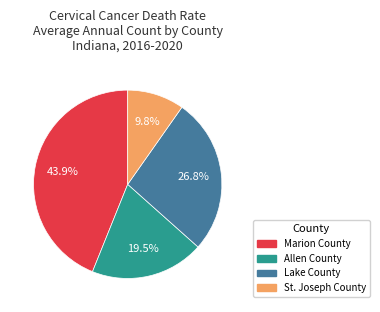

Count the number of slices in the pie.

4